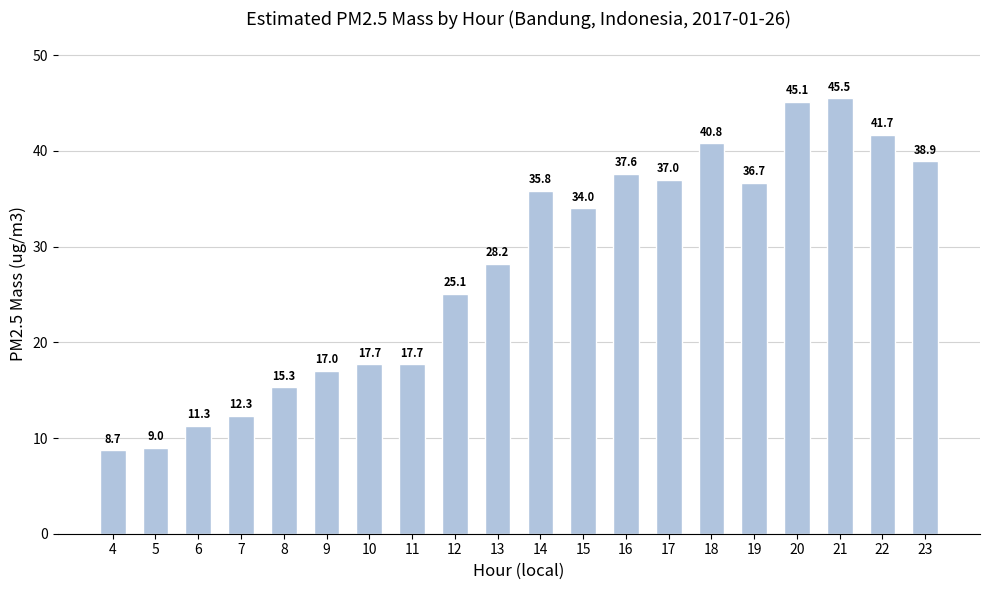

At which label is the value closest to 27?

13